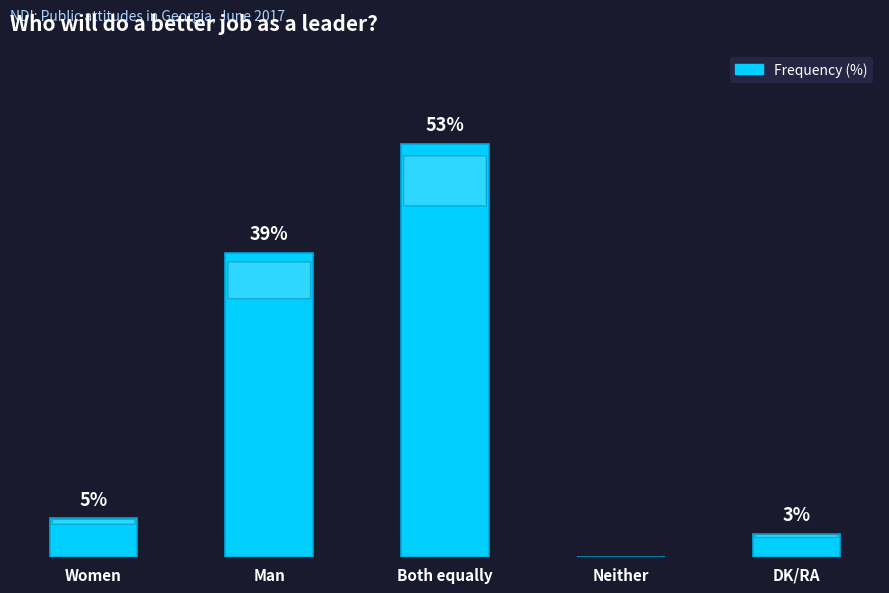

Where is the data nearest to the value 26?

Man